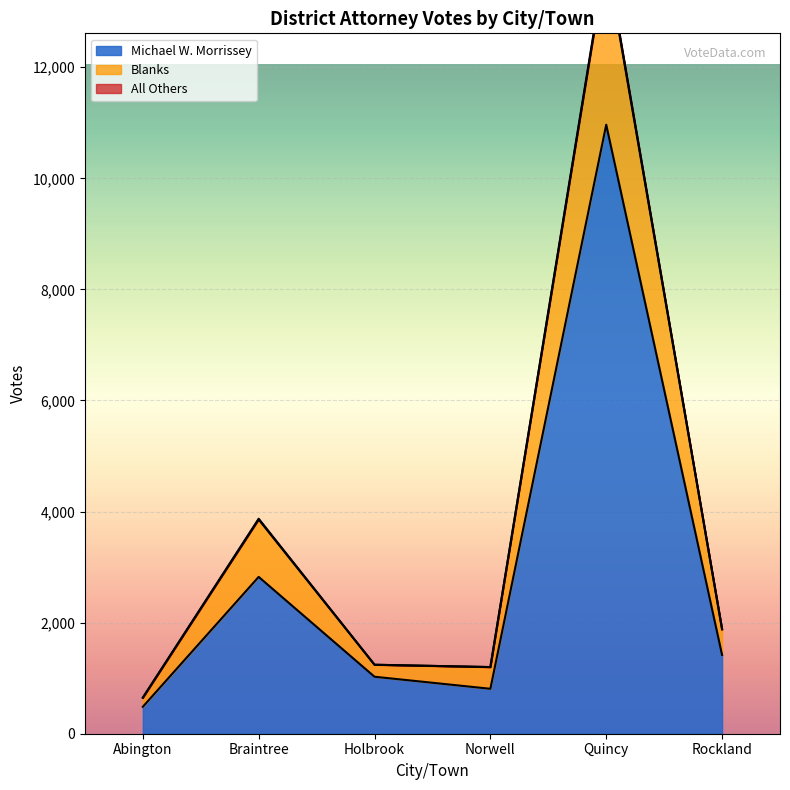

What is the maximum value for All Others?

13965